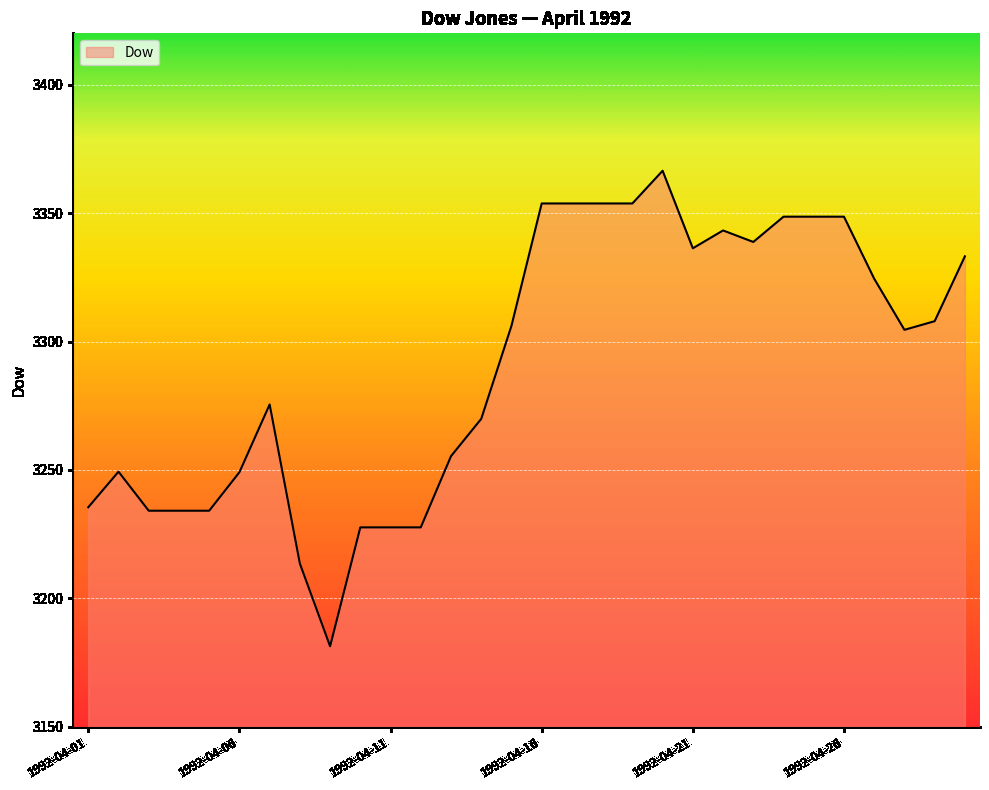

What is the greatest value displayed?

3366.5